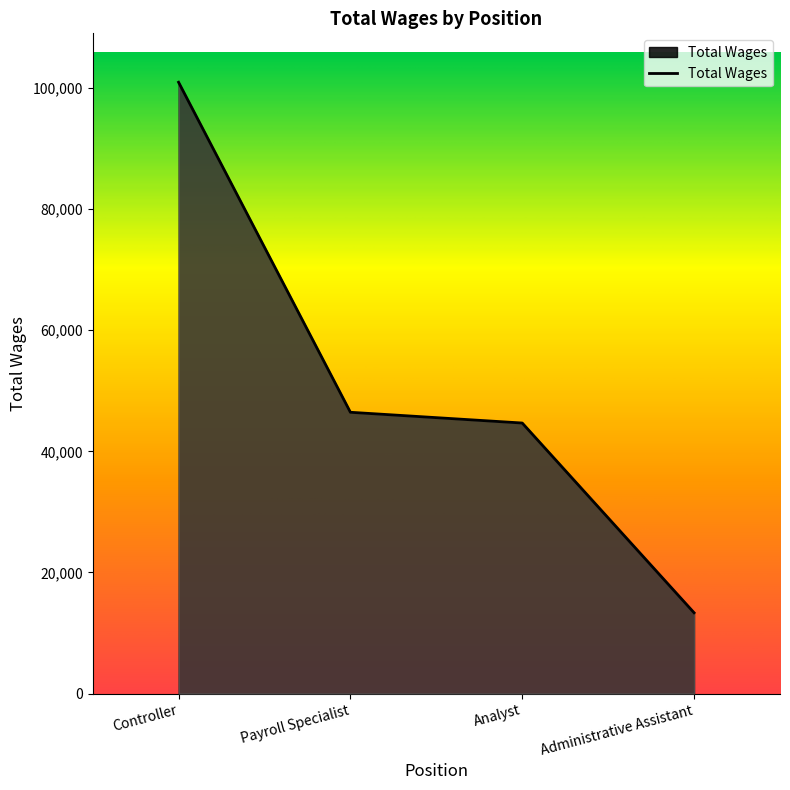

At which label is the value closest to 57135?

Payroll Specialist